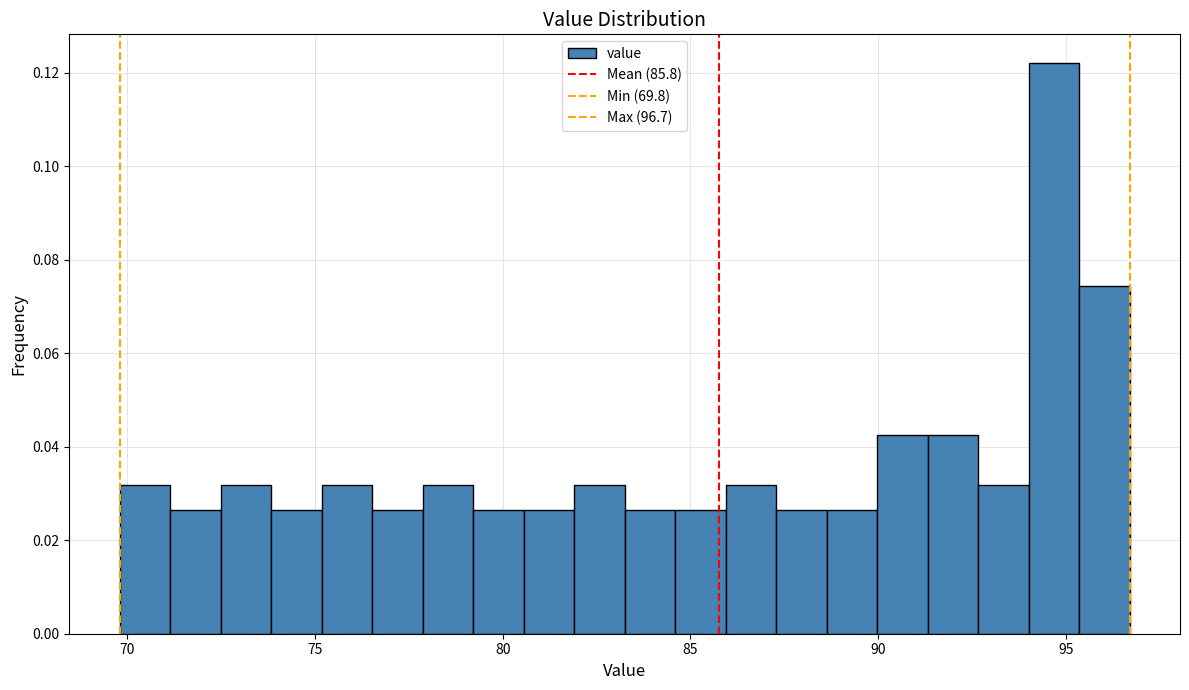

Read against the x-axis, roughly where is the centre of the tallest bar?

94.5